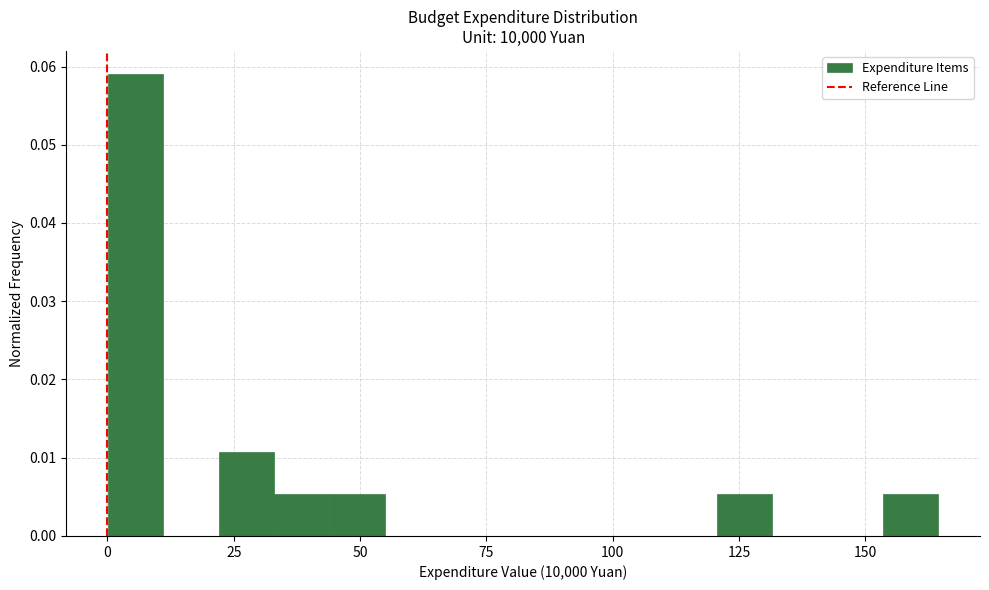

Around what value on the x-axis is the tallest bar? Give the approximate position of its centre, as read against the axis.

5